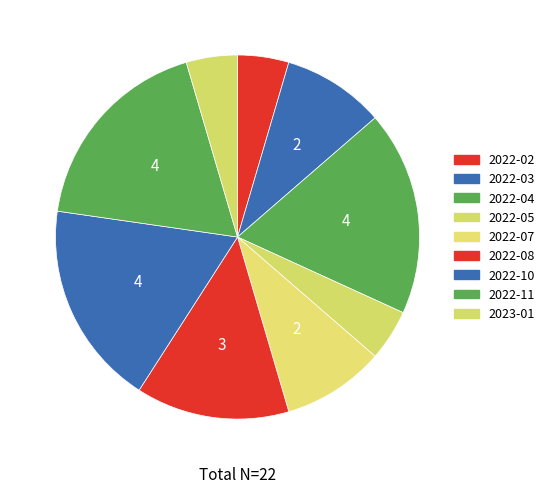

Combined, do 2022-07 and 2023-01 account for over 50%?

No